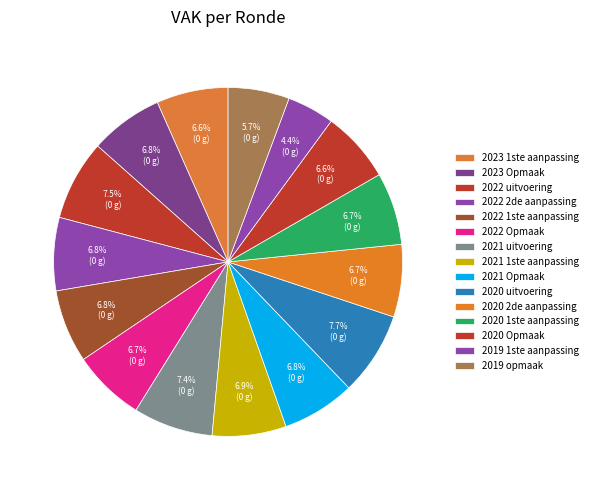

Is it true that 2022 2de aanpassing is 1% of the pie?

False